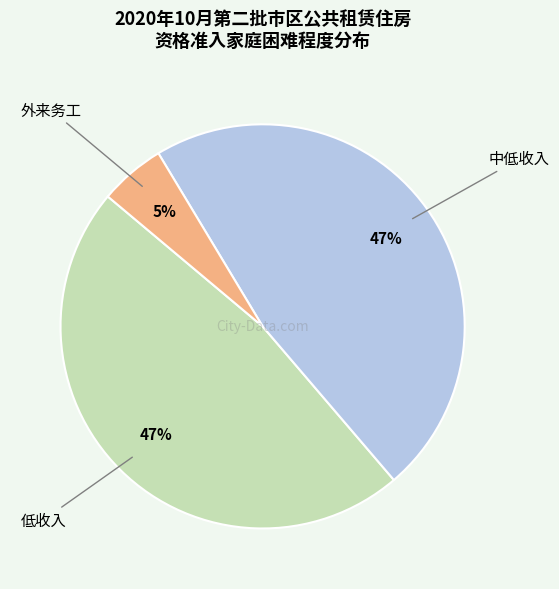

How many slices are in this pie chart?

3